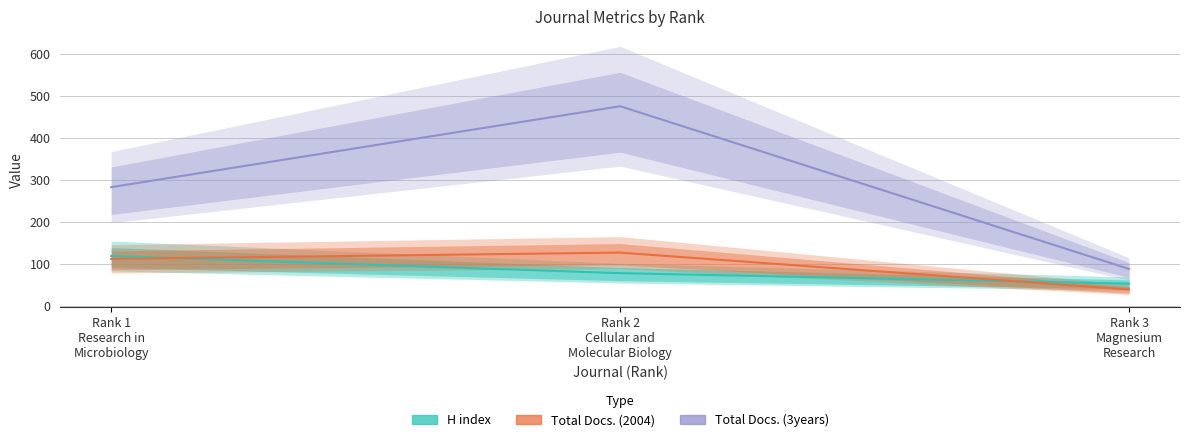

What is the label of the 1st point from the left?

Rank 1
Research in
Microbiology